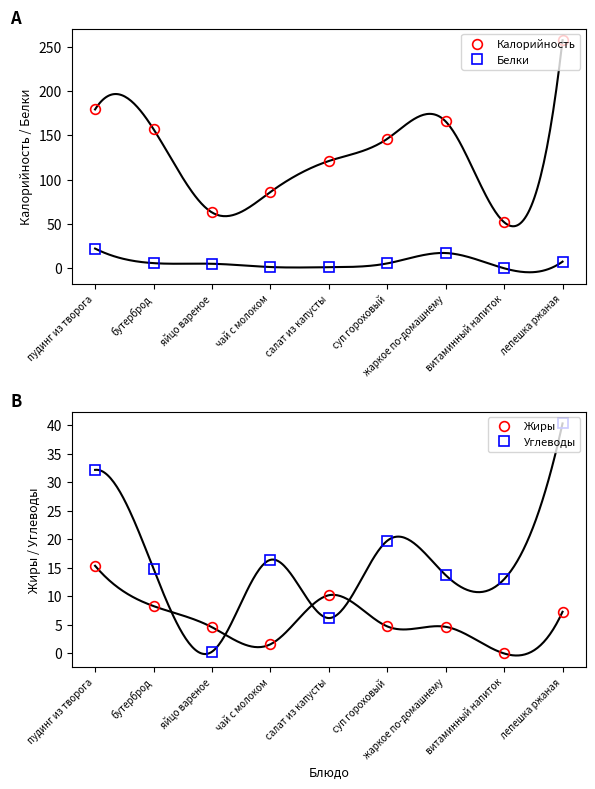

What is the difference between the Углеводы values at салат из капусты and суп гороховый?

13.5